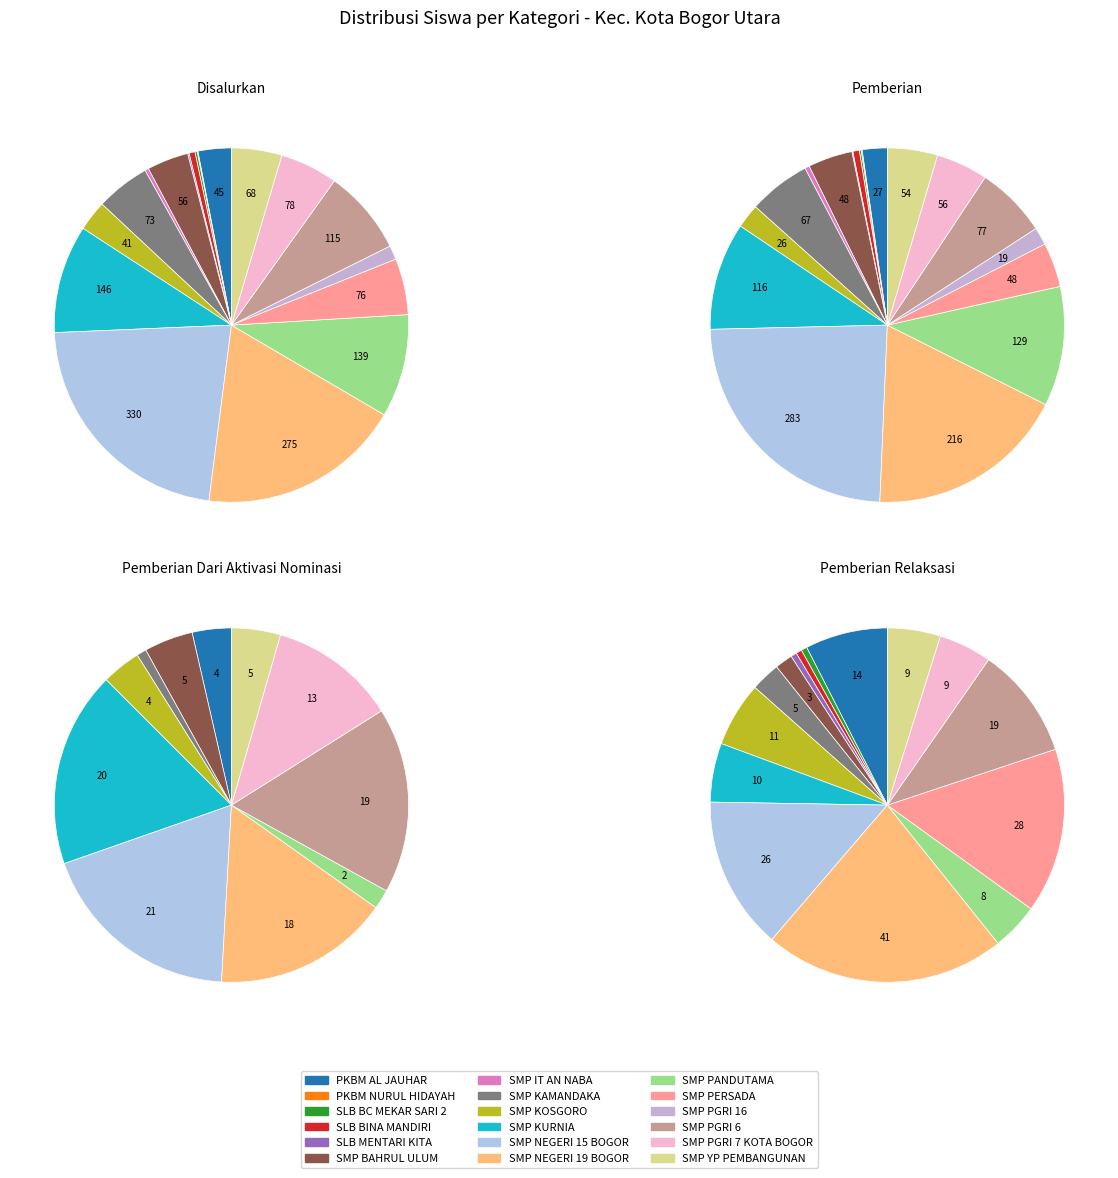

To the nearest percent, what is the average slice percentage?

6%